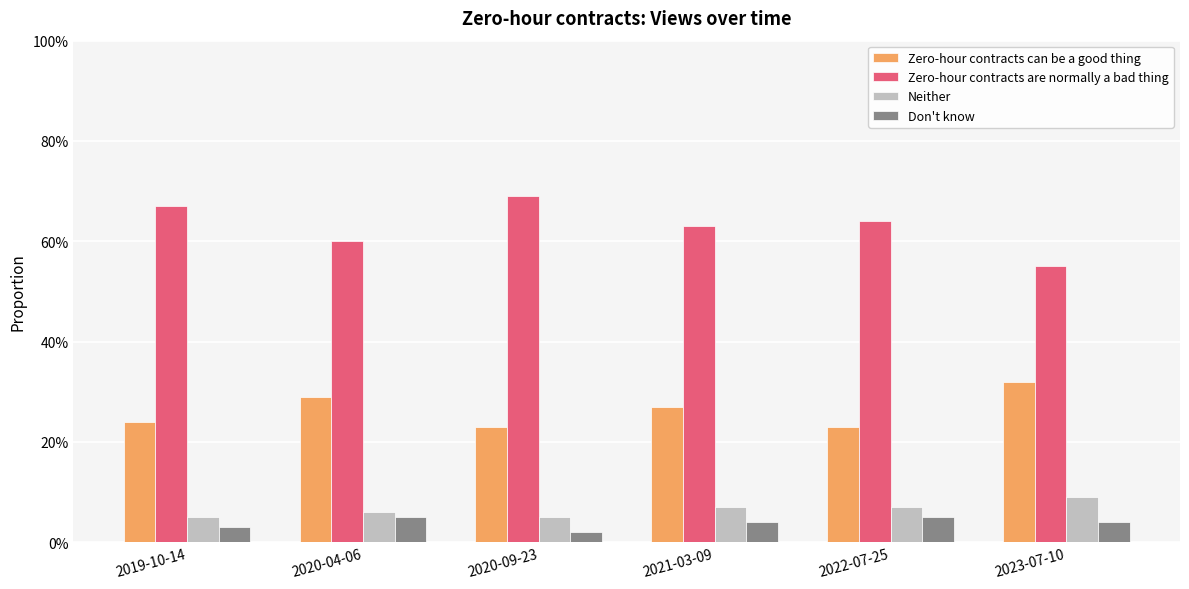

Does the chart contain stacked bars?

No